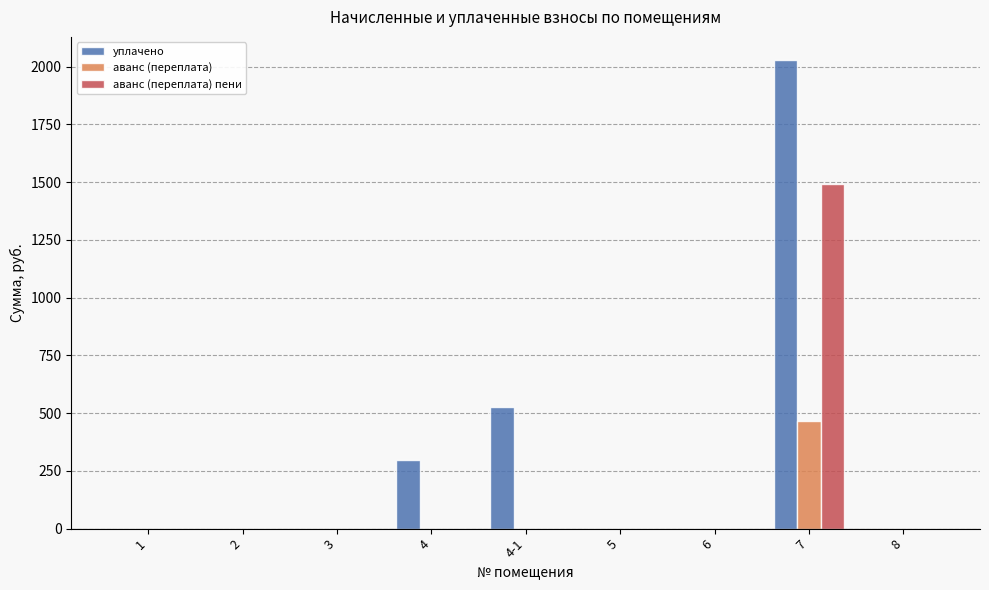

At which label is уплачено closest to 1013?

4-1